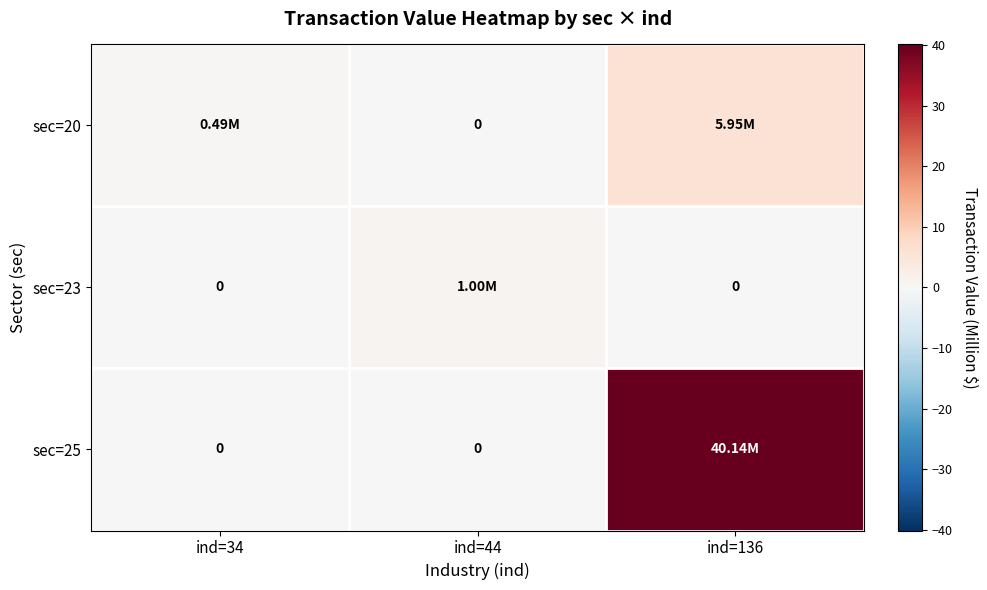

Which series changed the most between ind=44 and ind=136?

sec=25